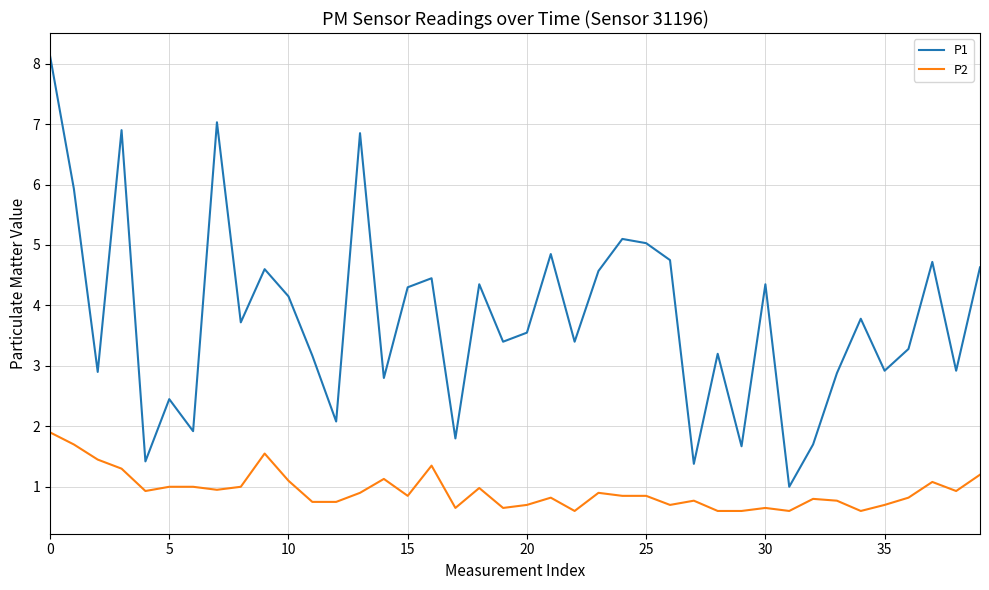

True or false: P2 and P1 cross at least once.

False